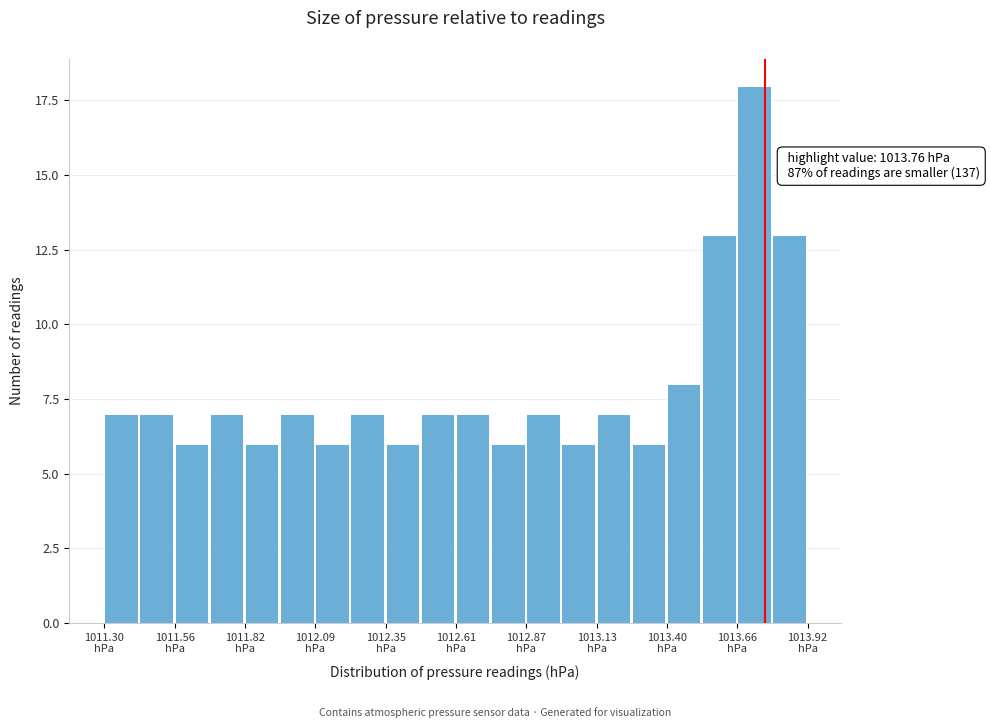

Around what value on the x-axis is the tallest bar? Give the approximate position of its centre, as read against the axis.

1013.70